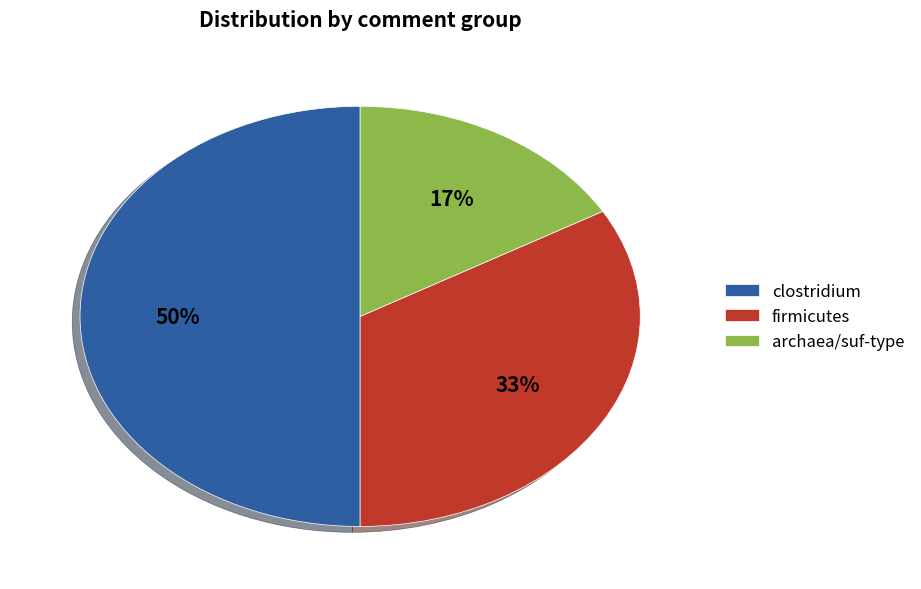

Does archaea/suf-type represent more than half of the total?

No